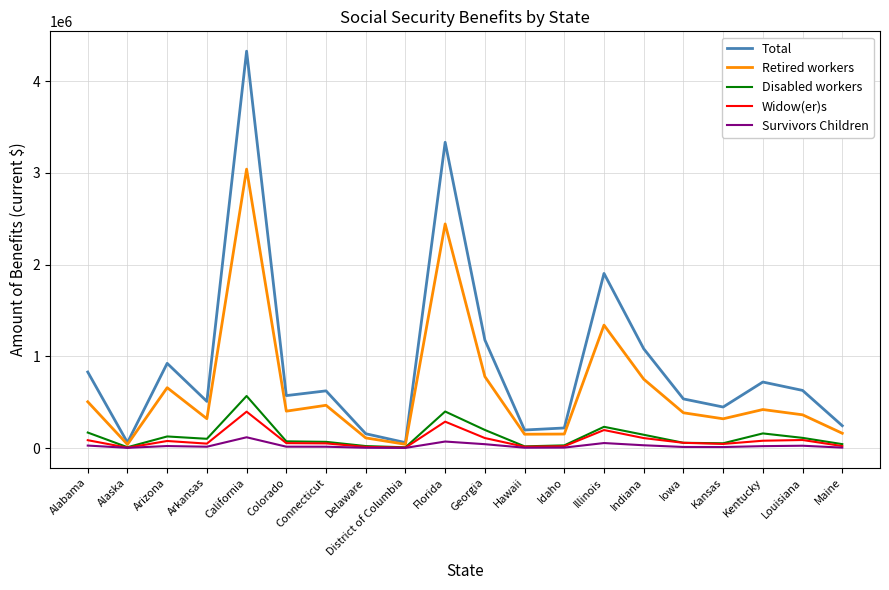

How many interior local peaks does the Total series have?

6